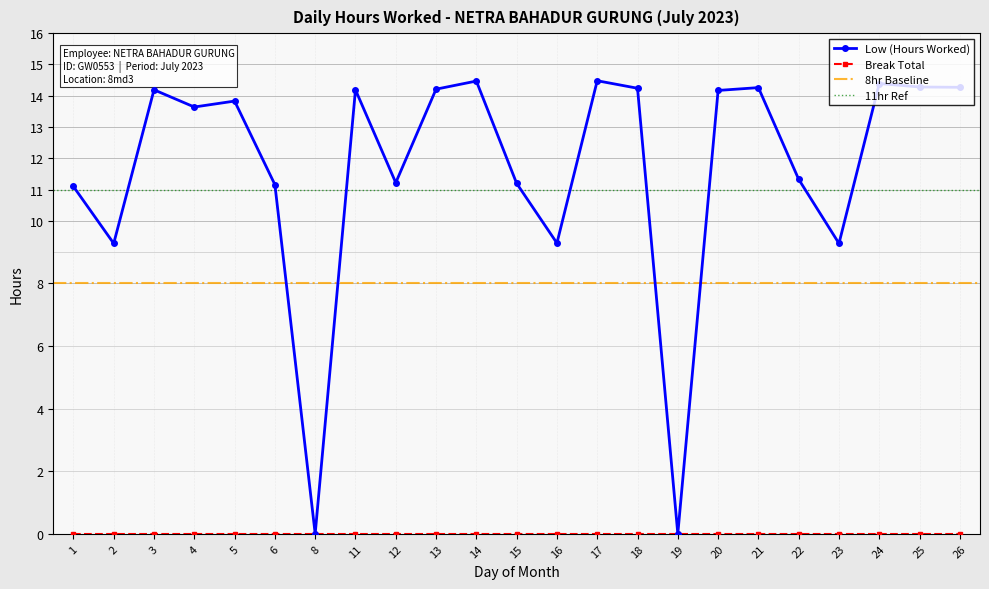

Where is the first local minimum?

2